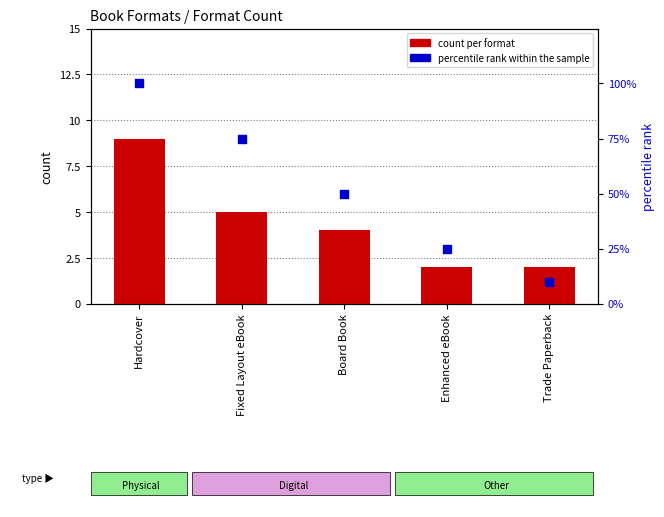

At how many categories does at least one series exceed 46?

3